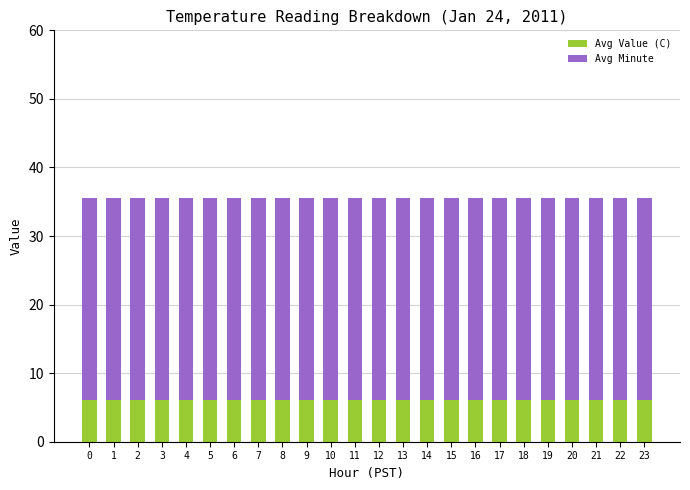

The Avg Value (C) series shows 6.1 at 17. True or false?

True